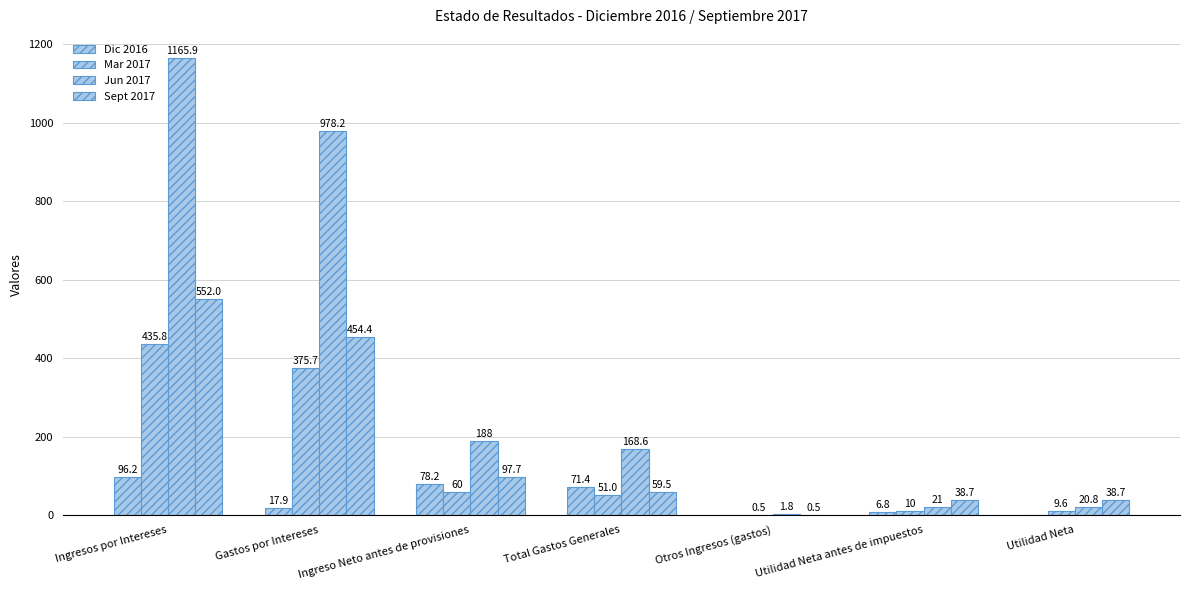

What position from the left is Total Gastos Generales?

4